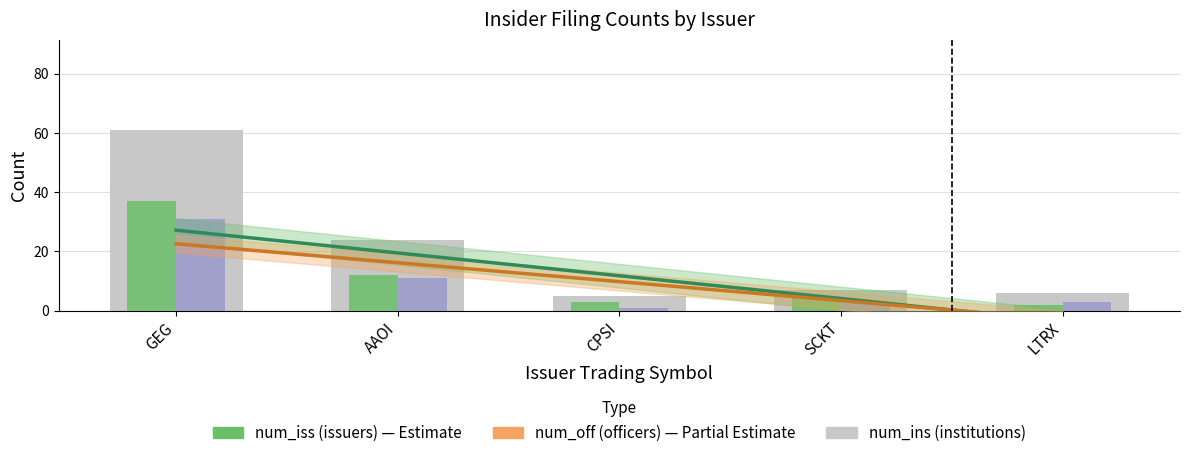

What is the minimum value shown in the chart?

1